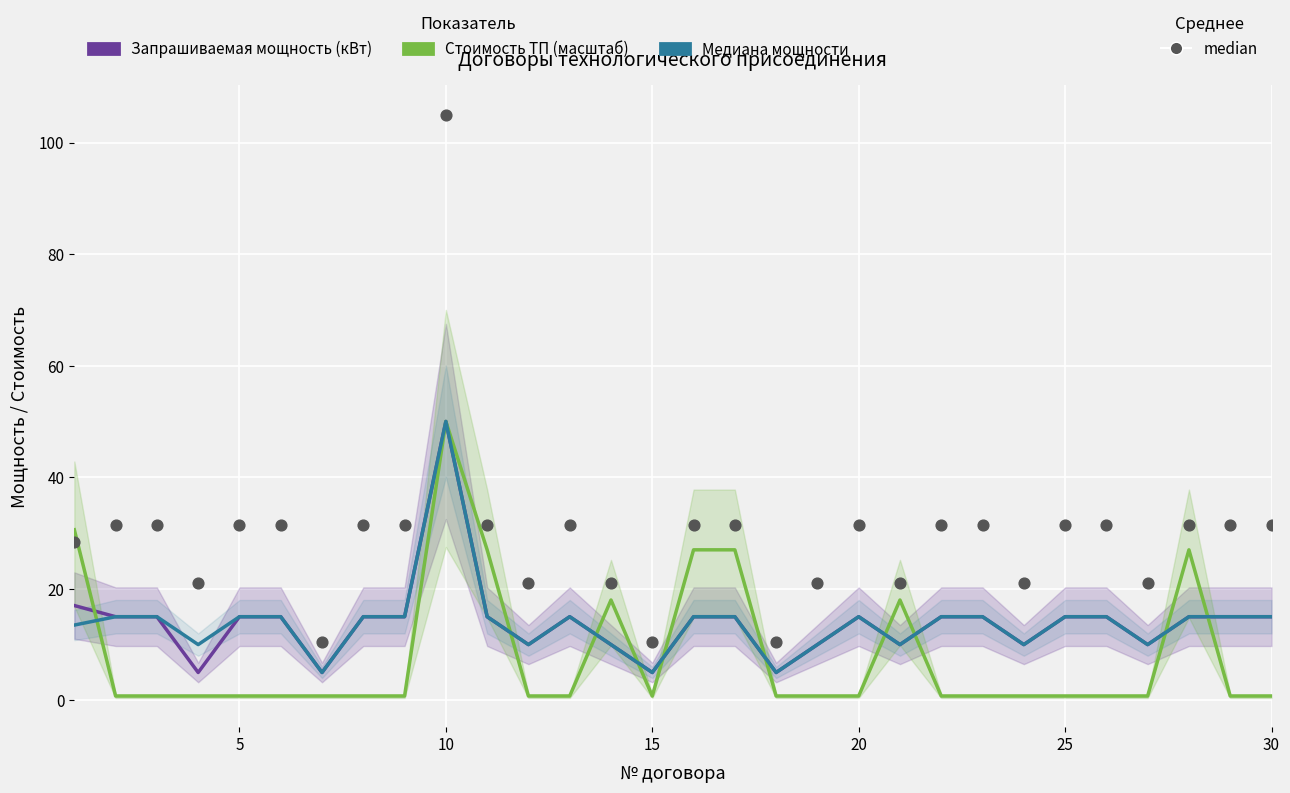

Which series has the widest spread of Y values?

median